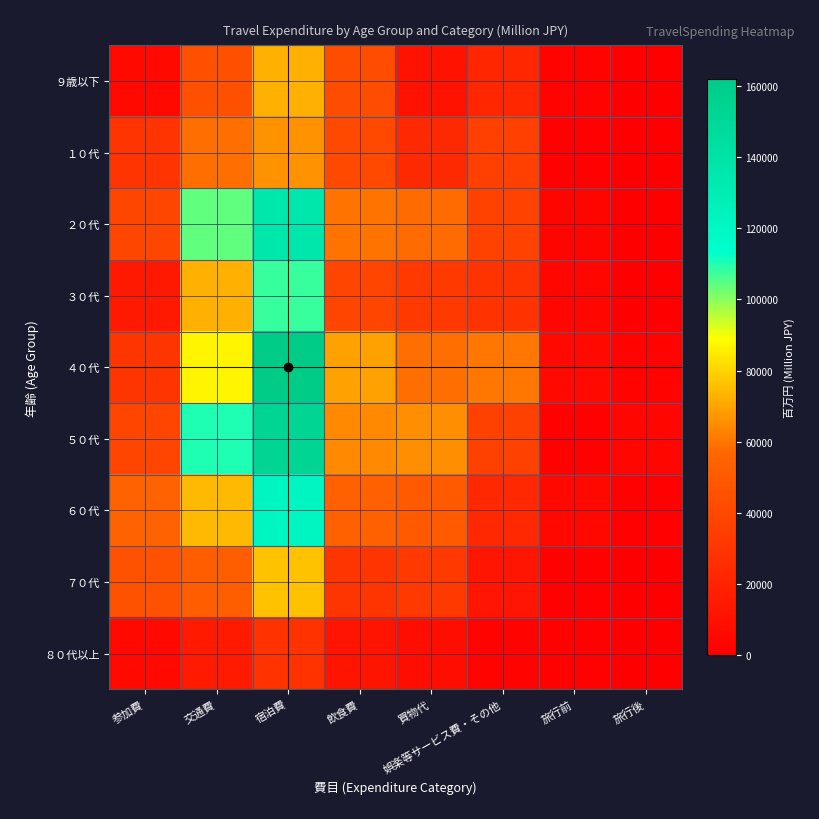

How many series are shown in this chart?

9